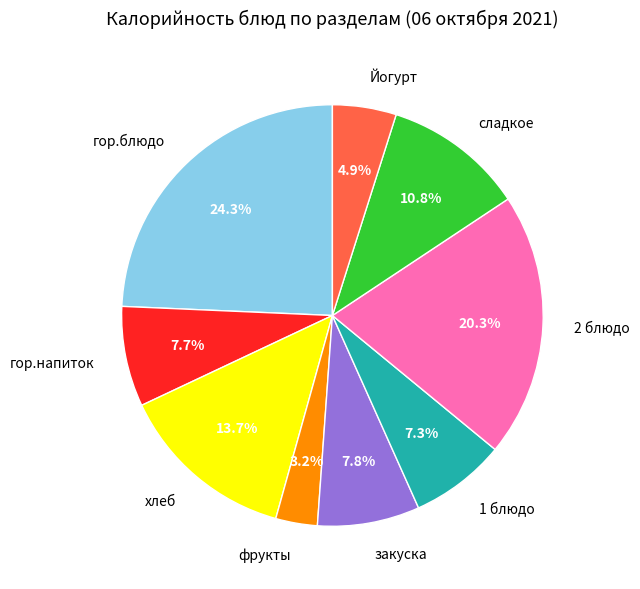

What percentage do 2 блюдо and сладкое together represent?

31.1%